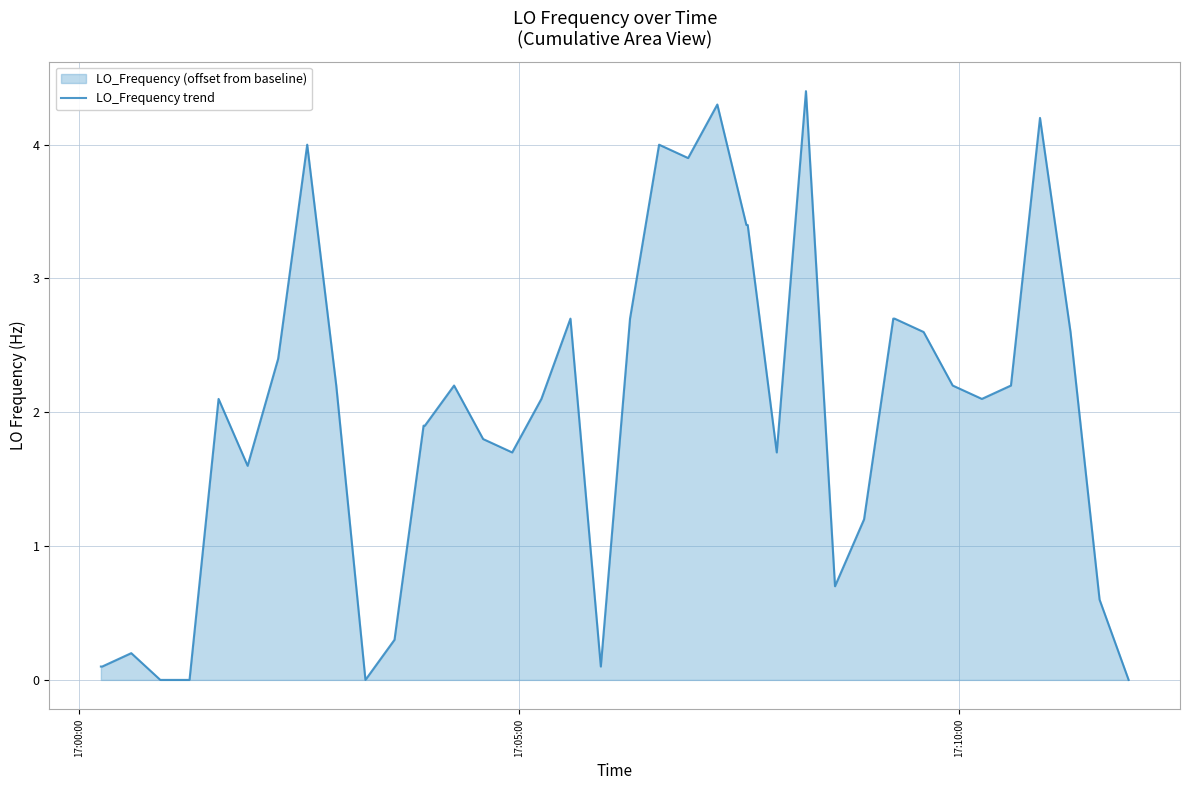

How many positive values are there?

36